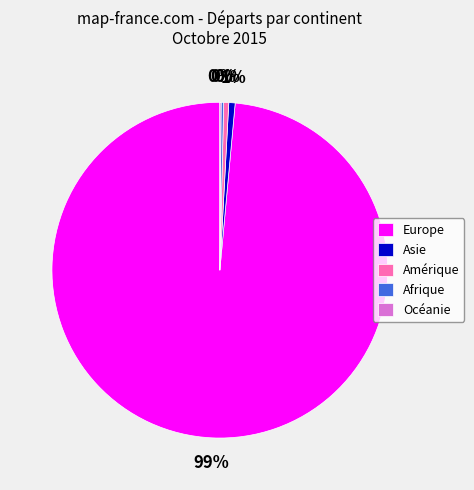

What is the largest slice in the pie chart?

Europe